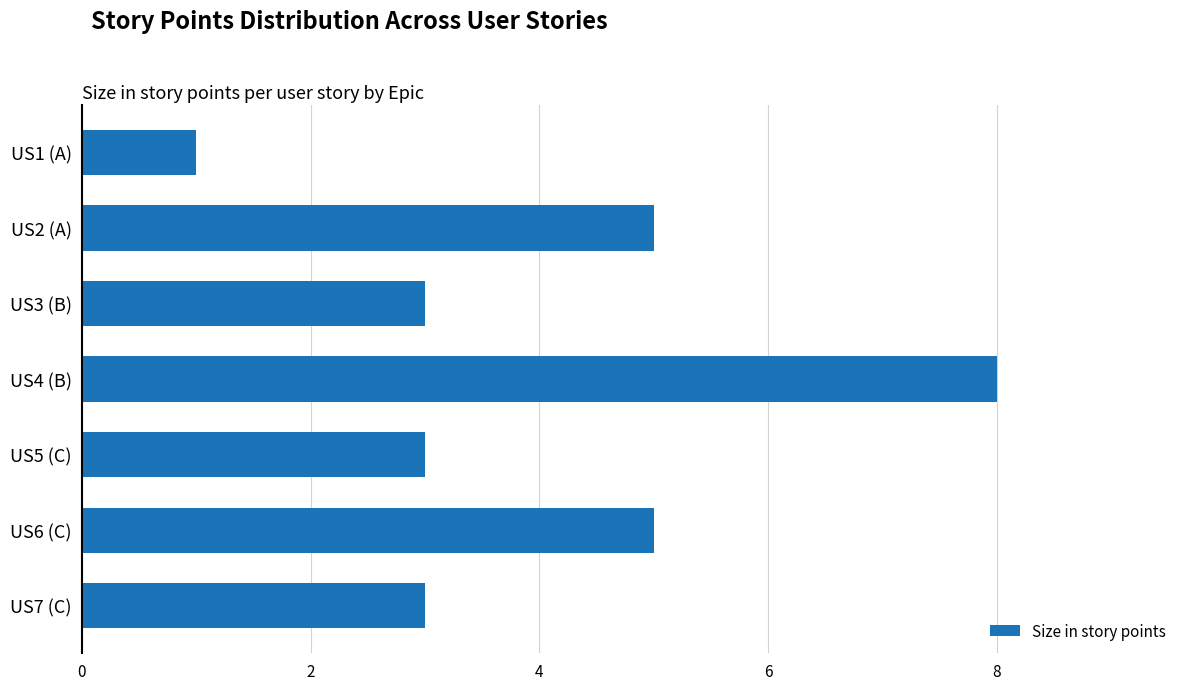

How many bars are there in total?

7